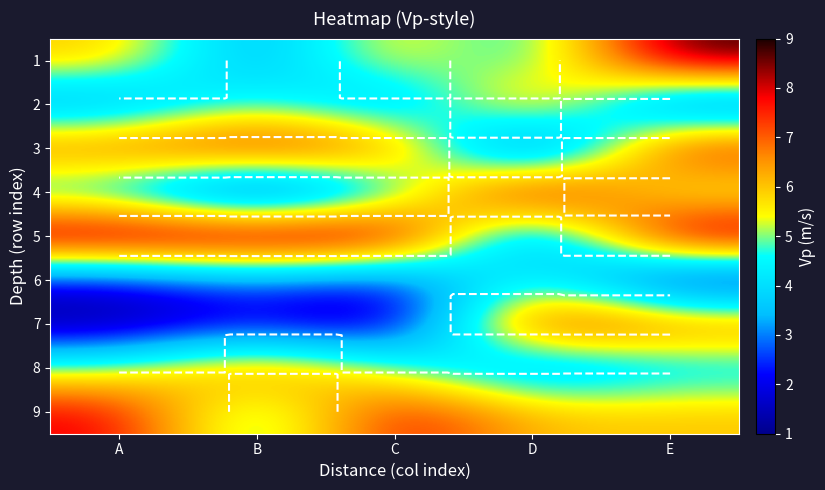

At which category does the chart reach its minimum across all series?

D